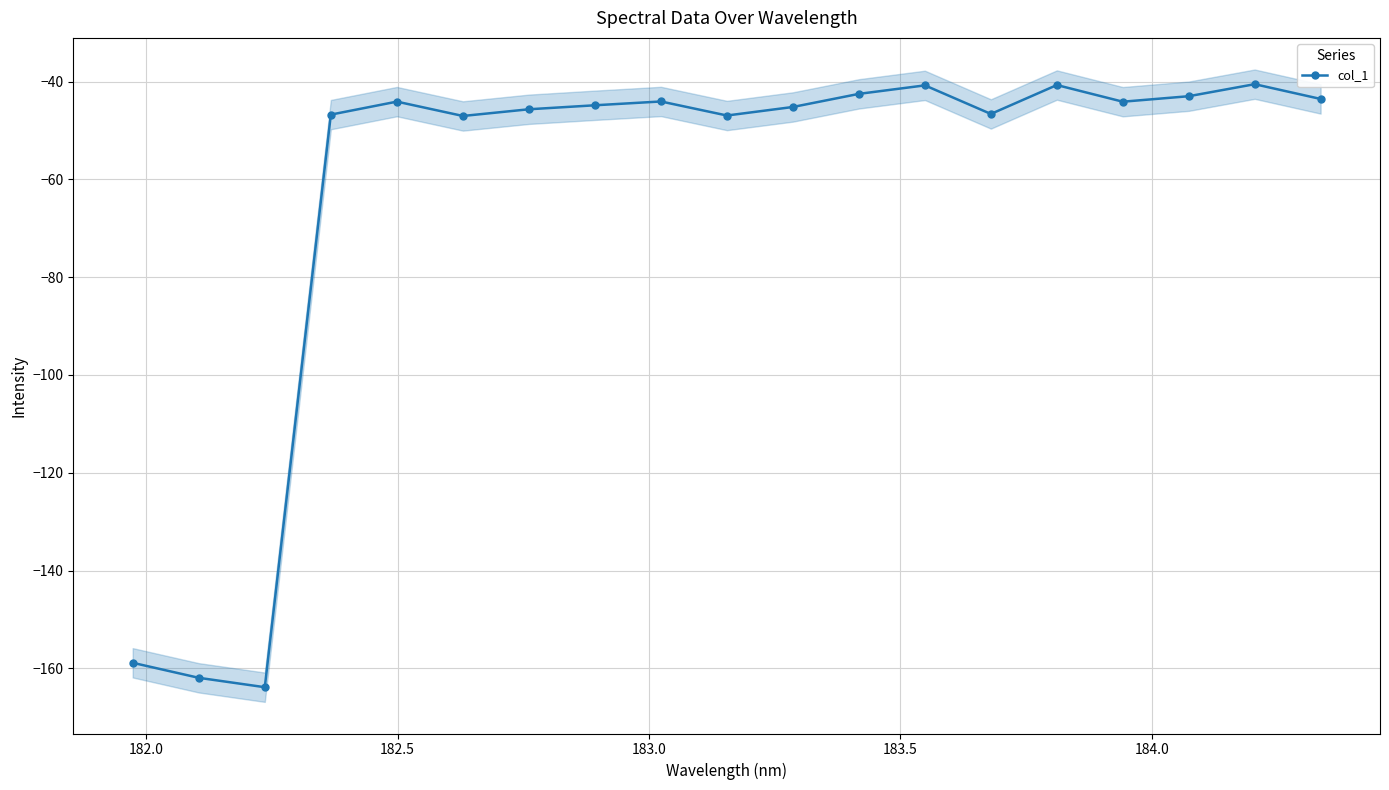

How many lines are shown in the chart?

1